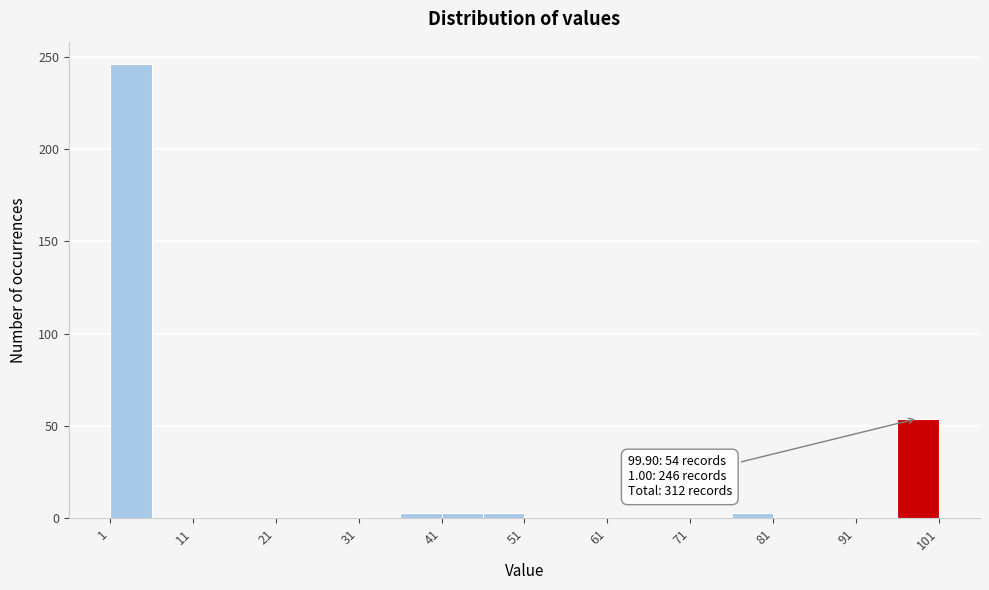

Which range on the x-axis has the tallest bar?

1 to 6